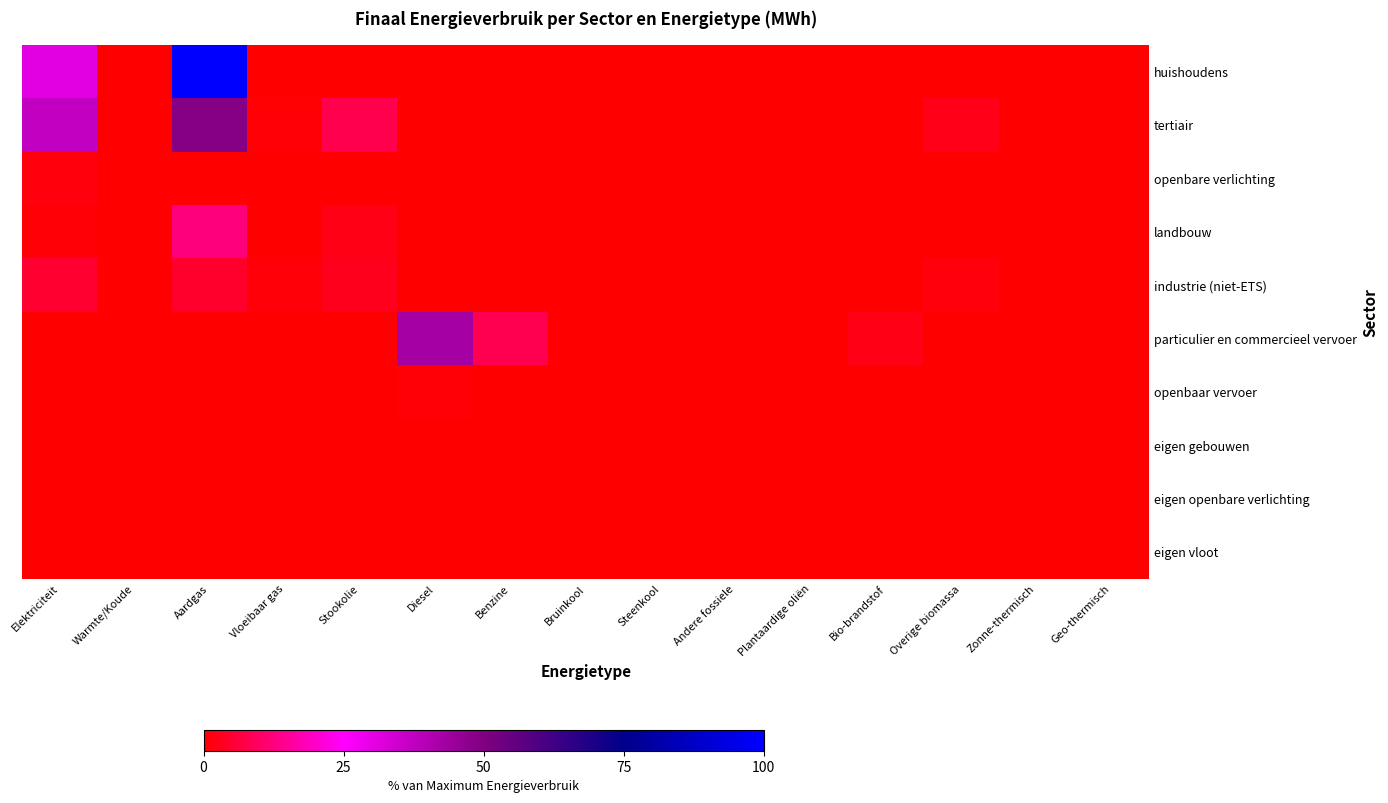

Reading right to left, list all the values displayed in this chart.

huishoudens: Geo-thermisch=0.2	Zonne-thermisch=0.1	Overige biomassa=0.0	Bio-brandstof=0.0	Plantaardige oliën=0.0	Andere fossiele=0.0	Steenkool=0.0	Bruinkool=0.0	Benzine=0.0	Diesel=0.0	Stookolie=0.0	Vloeibaar gas=0.0	Aardgas=100.0	Warmte/Koude=0.0	Elektriciteit=30.5
tertiair: Geo-thermisch=0.0	Zonne-thermisch=0.0	Overige biomassa=2.6	Bio-brandstof=0.0	Plantaardige oliën=0.0	Andere fossiele=0.0	Steenkool=0.0	Bruinkool=0.0	Benzine=0.0	Diesel=0.0	Stookolie=7.5	Vloeibaar gas=0.7	Aardgas=48.6	Warmte/Koude=0.0	Elektriciteit=36.8
openbare verlichting: Geo-thermisch=0.0	Zonne-thermisch=0.0	Overige biomassa=0.0	Bio-brandstof=0.0	Plantaardige oliën=0.0	Andere fossiele=0.0	Steenkool=0.0	Bruinkool=0.0	Benzine=0.0	Diesel=0.0	Stookolie=0.0	Vloeibaar gas=0.0	Aardgas=0.0	Warmte/Koude=0.0	Elektriciteit=1.3
landbouw: Geo-thermisch=0.0	Zonne-thermisch=0.0	Overige biomassa=0.0	Bio-brandstof=0.0	Plantaardige oliën=0.0	Andere fossiele=0.0	Steenkool=0.1	Bruinkool=0.0	Benzine=0.0	Diesel=0.0	Stookolie=2.2	Vloeibaar gas=0.0	Aardgas=12.1	Warmte/Koude=0.0	Elektriciteit=0.7
industrie (niet-ETS): Geo-thermisch=0.0	Zonne-thermisch=0.0	Overige biomassa=1.4	Bio-brandstof=0.0	Plantaardige oliën=0.0	Andere fossiele=0.0	Steenkool=0.0	Bruinkool=0.0	Benzine=0.0	Diesel=0.0	Stookolie=3.1	Vloeibaar gas=0.8	Aardgas=4.4	Warmte/Koude=0.0	Elektriciteit=4.8
particulier en commercieel vervoer: Geo-thermisch=0.0	Zonne-thermisch=0.0	Overige biomassa=0.0	Bio-brandstof=2.3	Plantaardige oliën=0.0	Andere fossiele=0.0	Steenkool=0.0	Bruinkool=0.0	Benzine=8.0	Diesel=42.9	Stookolie=0.0	Vloeibaar gas=0.2	Aardgas=0.0	Warmte/Koude=0.0	Elektriciteit=0.0
openbaar vervoer: Geo-thermisch=0.0	Zonne-thermisch=0.0	Overige biomassa=0.0	Bio-brandstof=0.0	Plantaardige oliën=0.0	Andere fossiele=0.0	Steenkool=0.0	Bruinkool=0.0	Benzine=0.0	Diesel=0.6	Stookolie=0.0	Vloeibaar gas=0.0	Aardgas=0.0	Warmte/Koude=0.0	Elektriciteit=0.2
eigen gebouwen: Geo-thermisch=0.0	Zonne-thermisch=0.0	Overige biomassa=0.0	Bio-brandstof=0.0	Plantaardige oliën=0.0	Andere fossiele=0.0	Steenkool=0.0	Bruinkool=0.0	Benzine=0.0	Diesel=0.0	Stookolie=0.0	Vloeibaar gas=0.0	Aardgas=0.0	Warmte/Koude=0.0	Elektriciteit=0.0
eigen openbare verlichting: Geo-thermisch=0.0	Zonne-thermisch=0.0	Overige biomassa=0.0	Bio-brandstof=0.0	Plantaardige oliën=0.0	Andere fossiele=0.0	Steenkool=0.0	Bruinkool=0.0	Benzine=0.0	Diesel=0.0	Stookolie=0.0	Vloeibaar gas=0.0	Aardgas=0.0	Warmte/Koude=0.0	Elektriciteit=0.0
eigen vloot: Geo-thermisch=0.0	Zonne-thermisch=0.0	Overige biomassa=0.0	Bio-brandstof=0.0	Plantaardige oliën=0.0	Andere fossiele=0.0	Steenkool=0.0	Bruinkool=0.0	Benzine=0.0	Diesel=0.0	Stookolie=0.0	Vloeibaar gas=0.0	Aardgas=0.0	Warmte/Koude=0.0	Elektriciteit=0.0